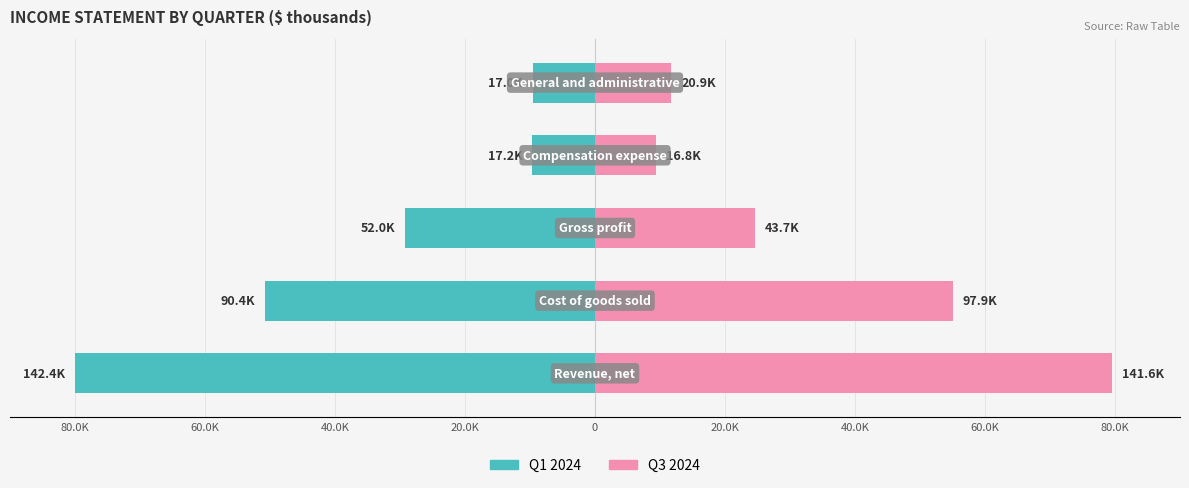

How many values in the Q1 2024 series are below -29?

3